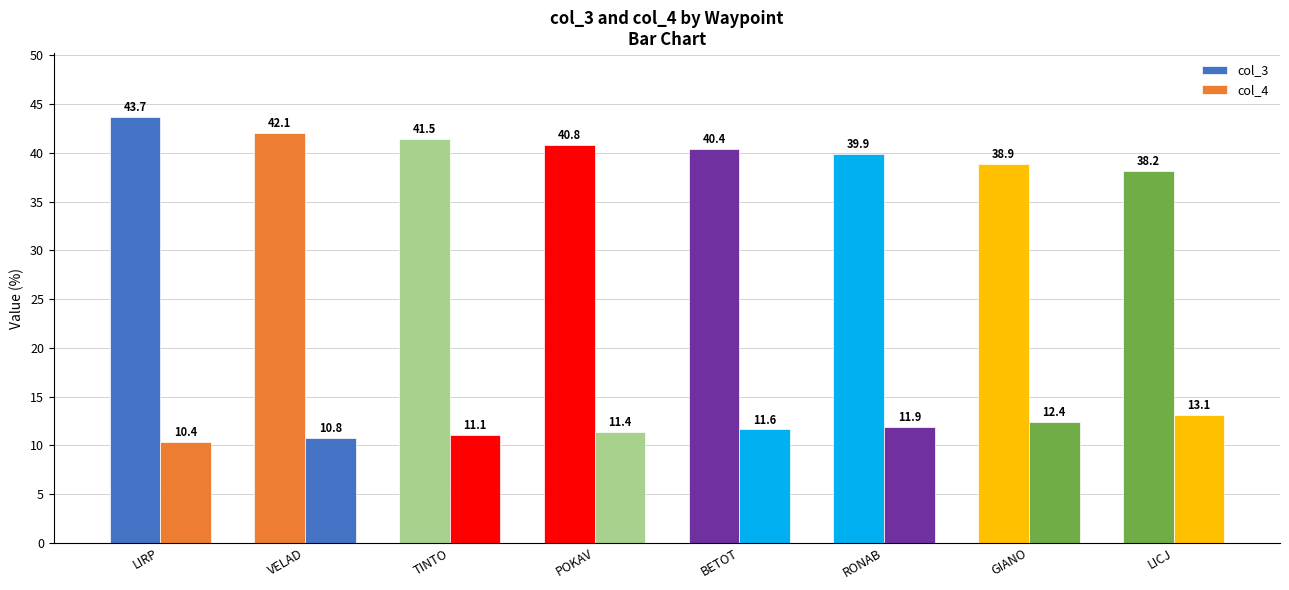

What is the smallest value displayed?

10.4